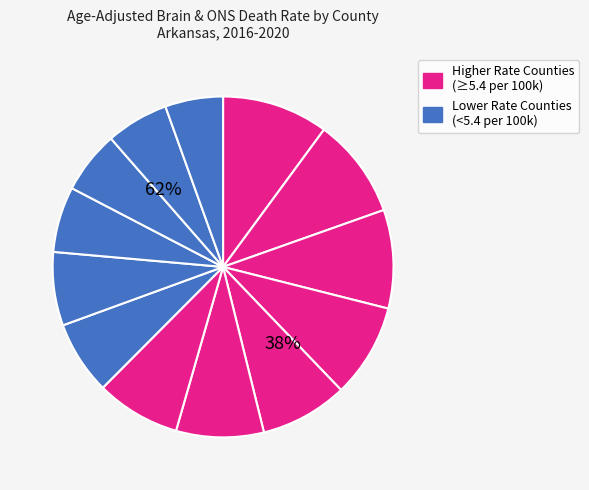

To the nearest percent, what is the average slice percentage?

8%